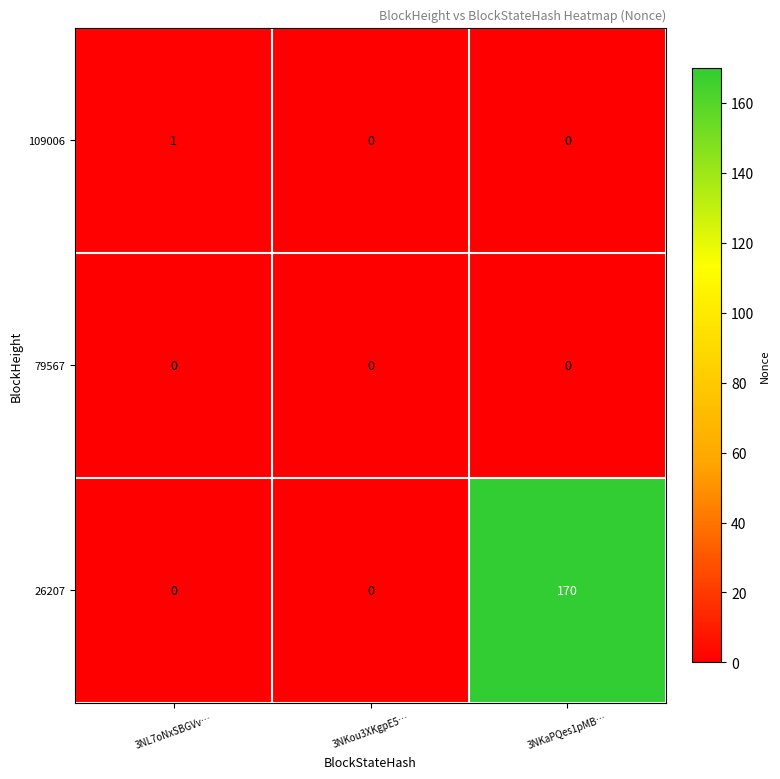

What is the sum of the 26207 values at 3NKaPQes1pMB… and 3NL7oNxSBGVv…?

170